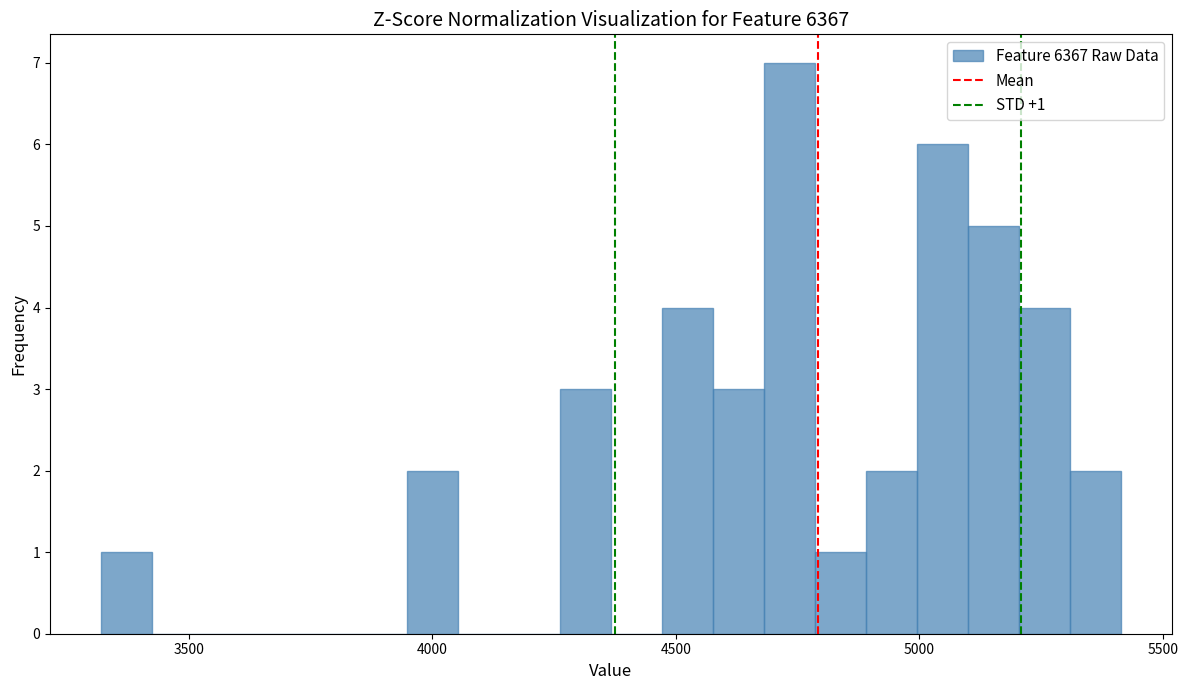

Read against the x-axis, roughly where is the centre of the tallest bar?

4750